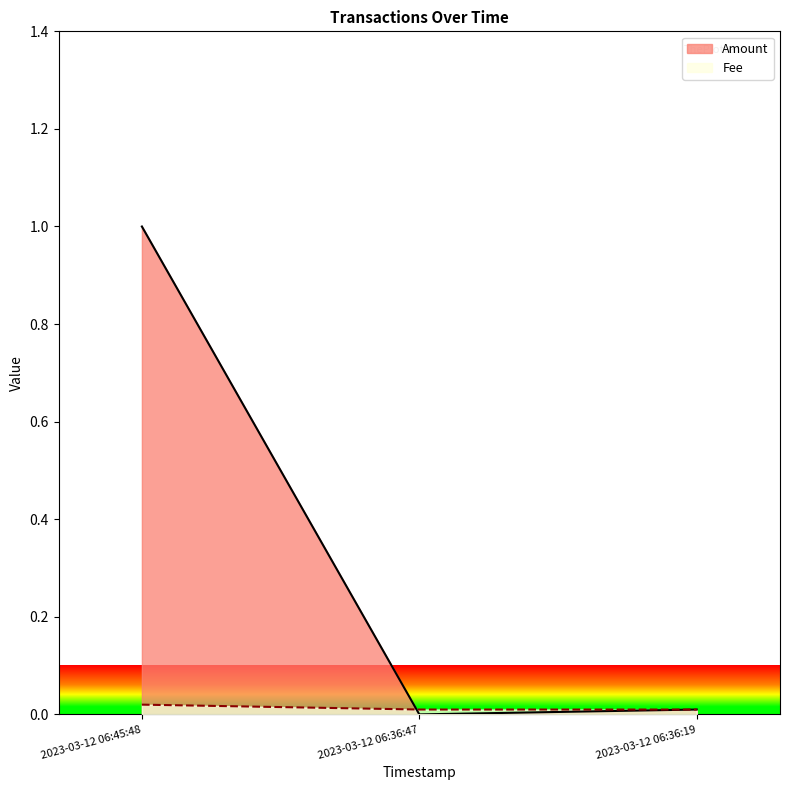

At which label is Amount closest to 0?

2023-03-12 06:36:47